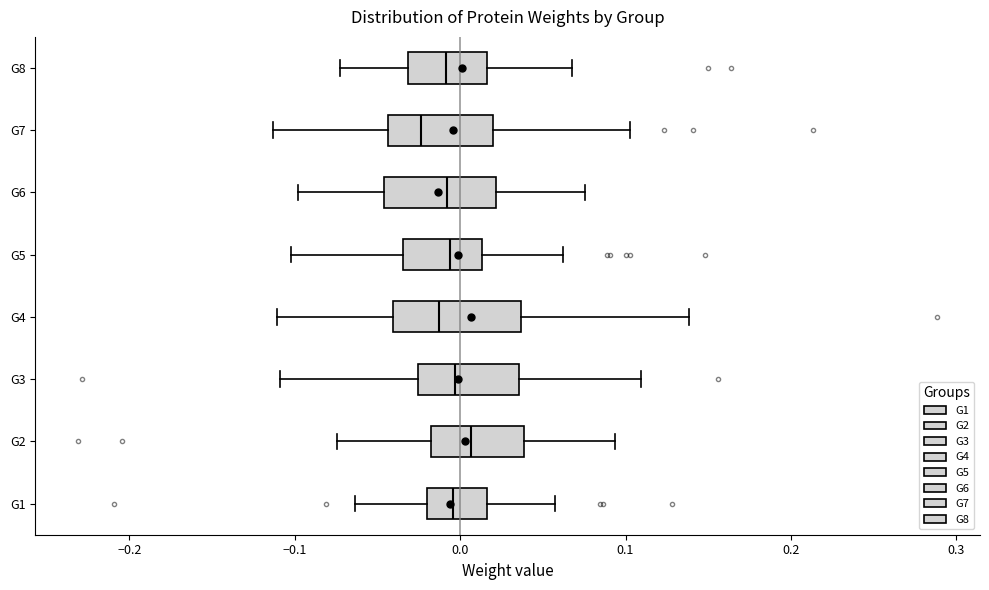

Which box has the furthest to the right median line?

G2